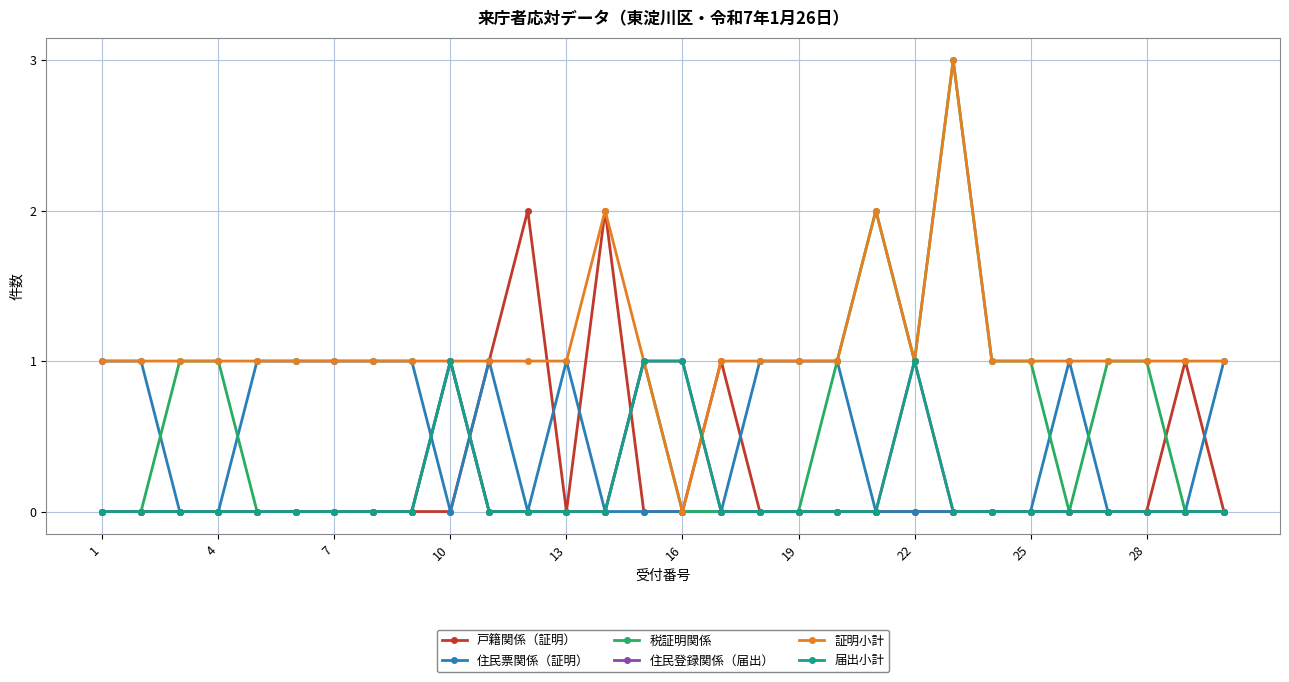

What is the difference between the second highest and second lowest values in the 証明小計 series?

1